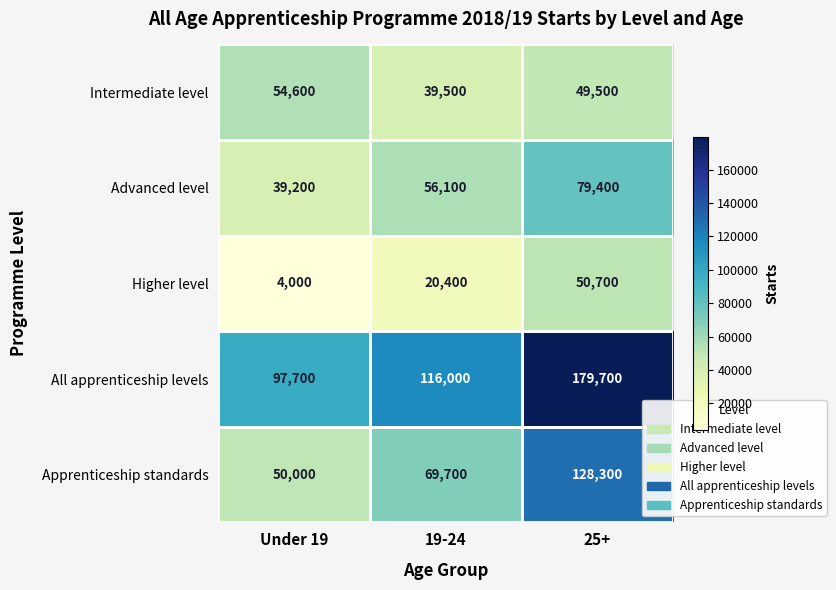

What is the maximum value shown in the chart?

179700